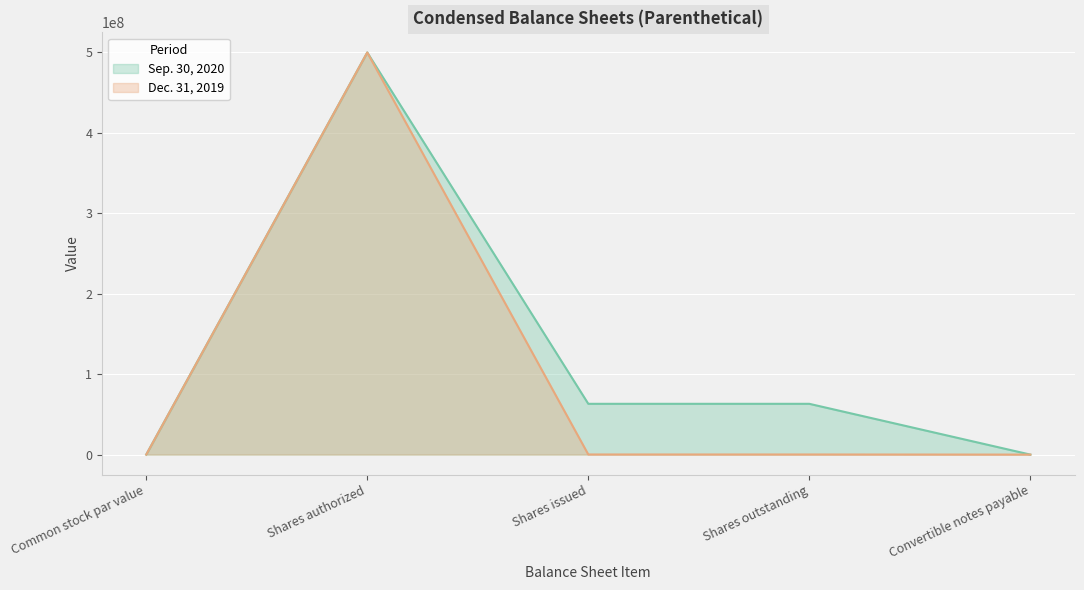

Where is the first local maximum for Sep. 30, 2020?

Shares authorized